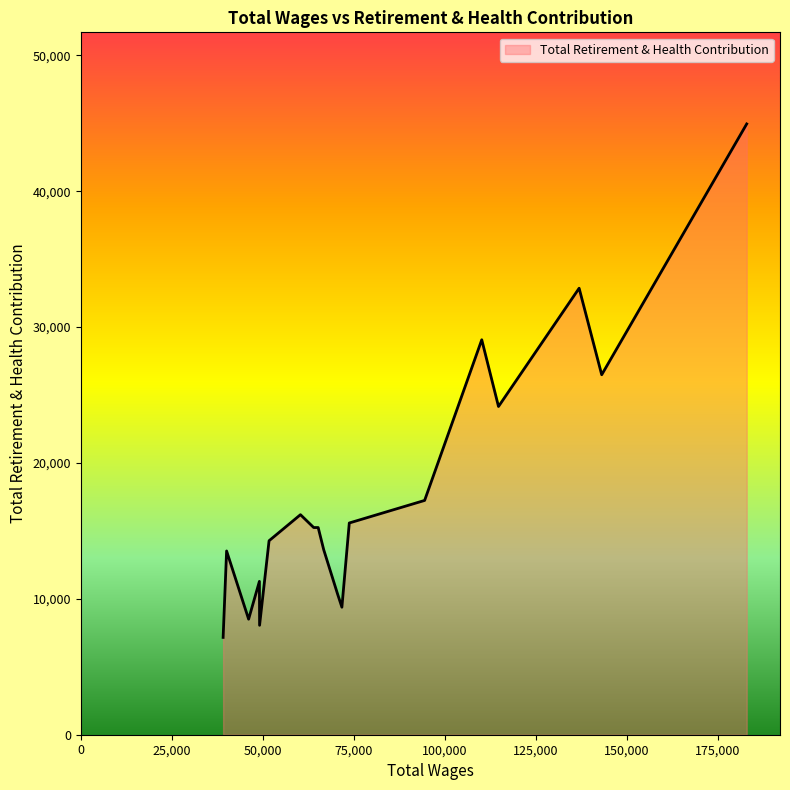

List the labels in order of value, largest first.

182876.0, 136858.0, 110117.0, 143055.0, 114713.0, 94425.0, 60328.0, 73737.0, 65195.0, 63965.0, 51706.0, 66714.0, 40045.0, 49053.0, 70547.0, 71707.0, 46091.0, 49101.0, 39092.0